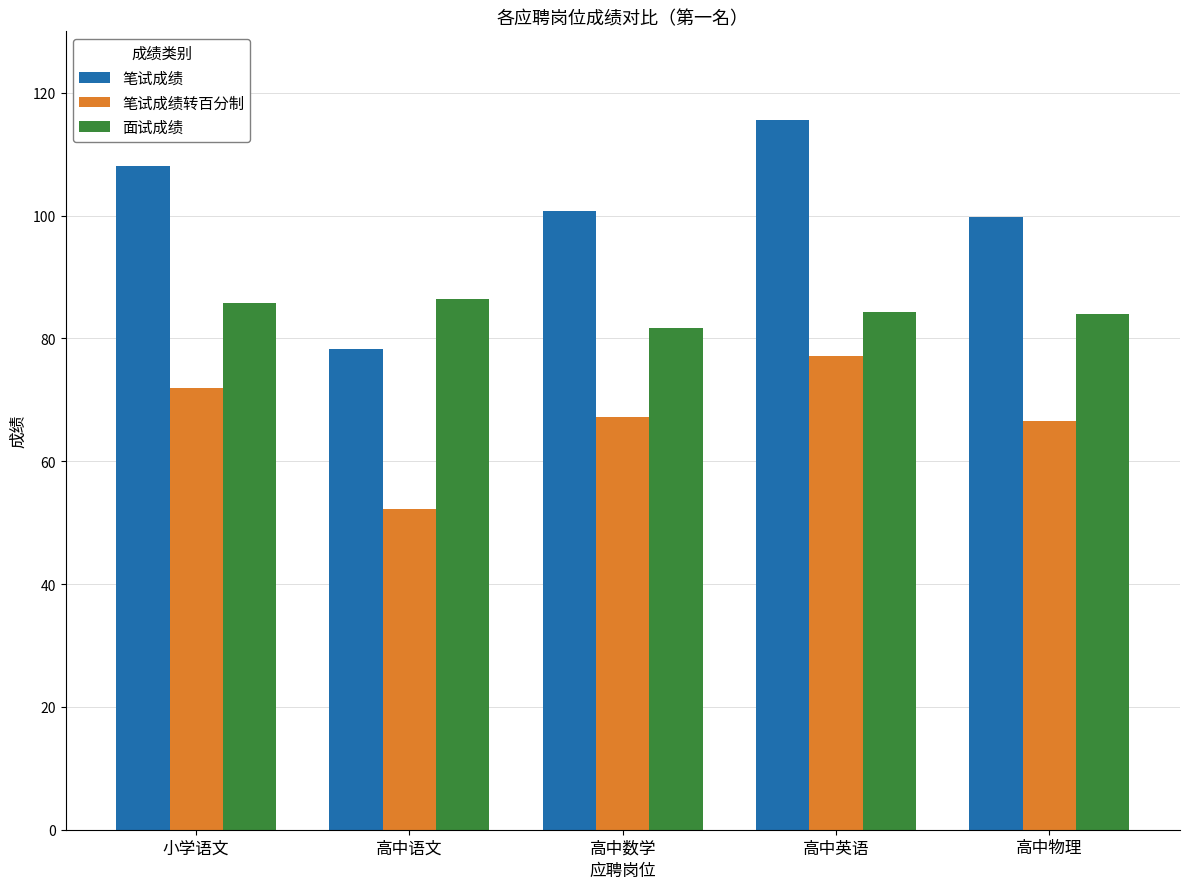

Which label corresponds to the largest value in the chart?

高中英语